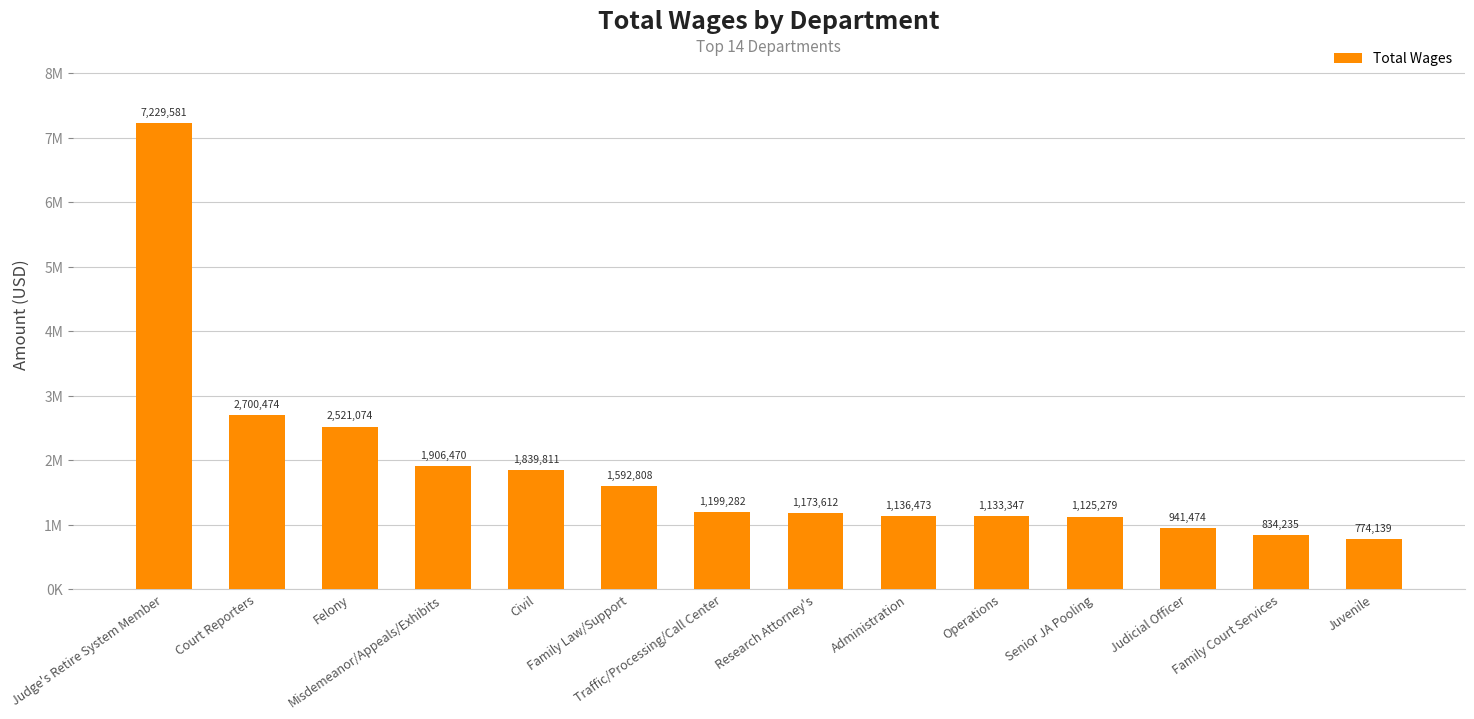

Which category has the highest value across all series?

Judge's Retire System Member